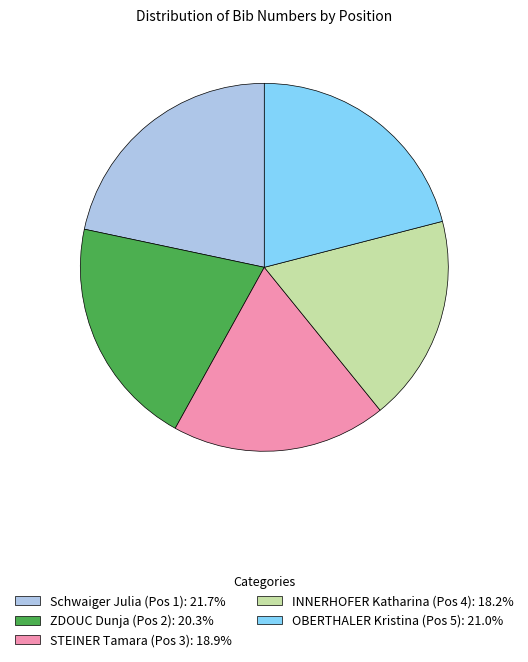

Is the sum of OBERTHALER Kristina (Pos 5) and ZDOUC Dunja (Pos 2) greater than half?

No